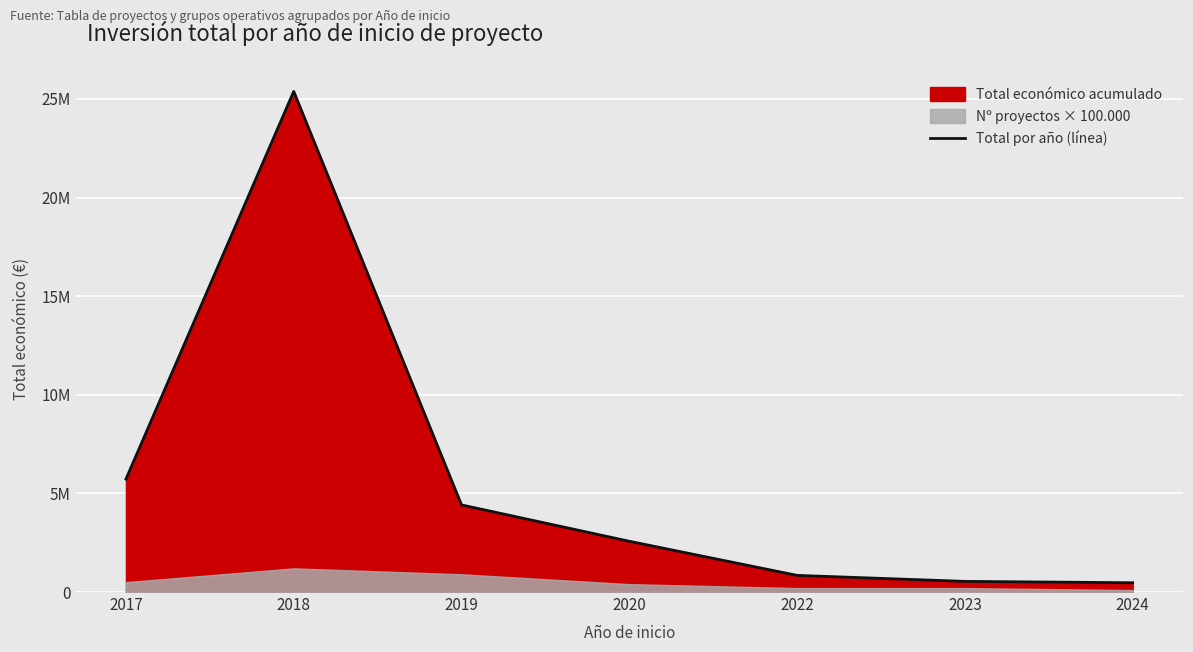

True or false: the data has more than 2 interior local peaks.

False